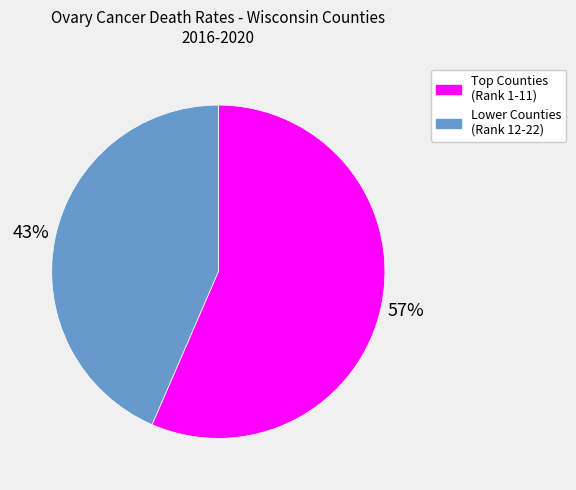

To the nearest percent, what is the average slice percentage?

50%